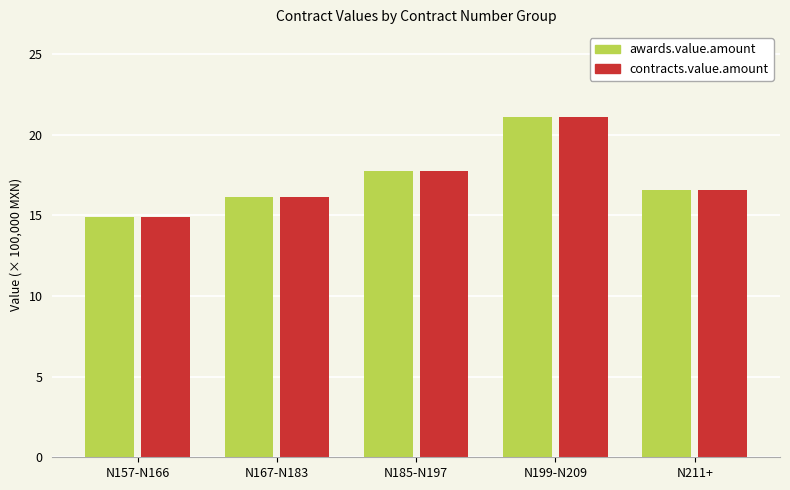

Which category has the highest value in the awards.value.amount series?

N199-N209